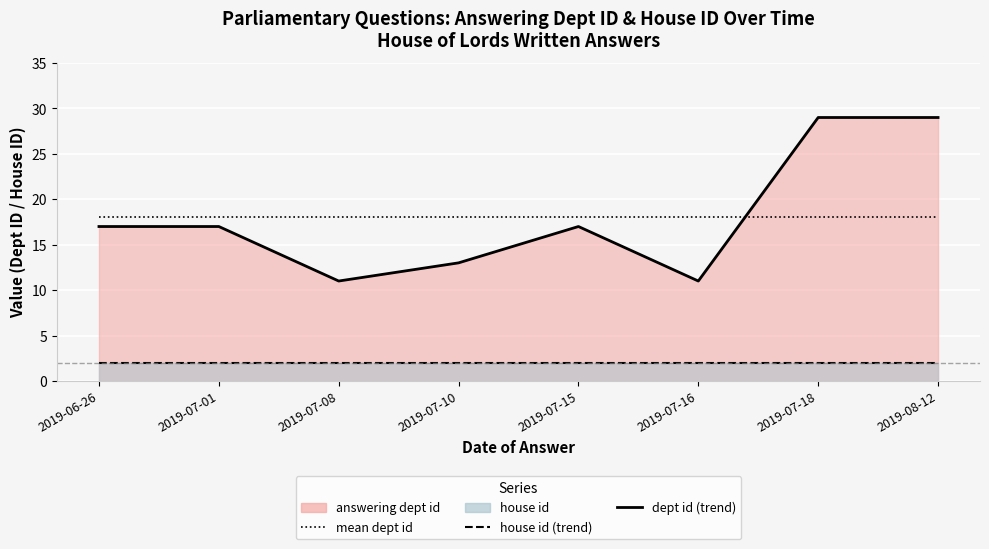

Is the value of mean dept id at 2019-07-15 greater than the value of house id (line) at 2019-07-10?

Yes